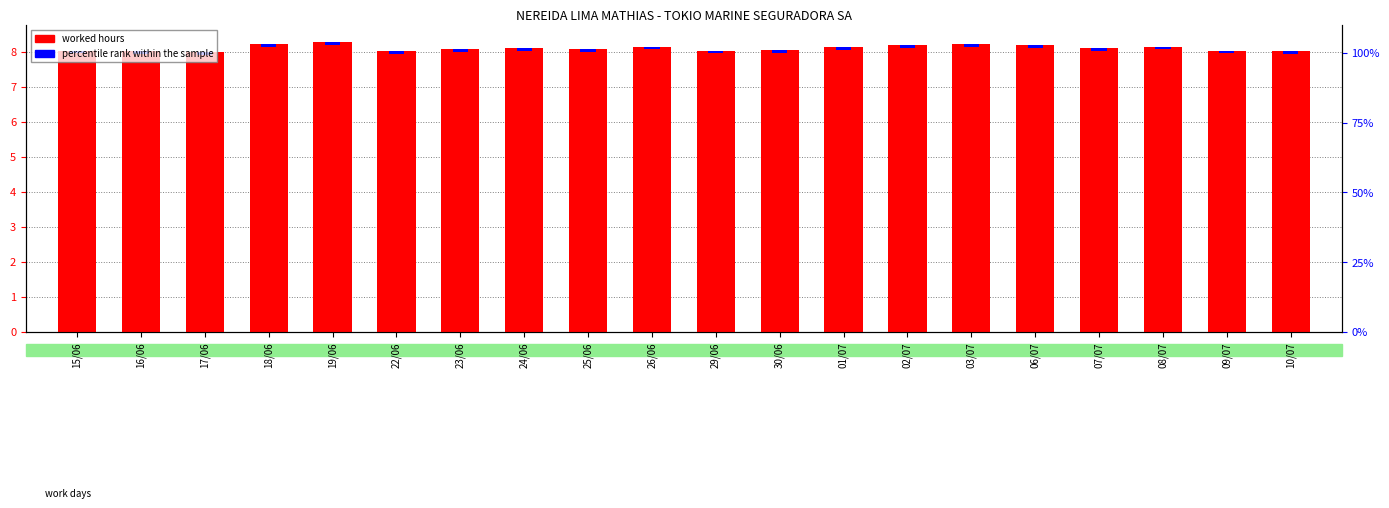

What is the difference between the highest and lowest values at 16/06?

7.9